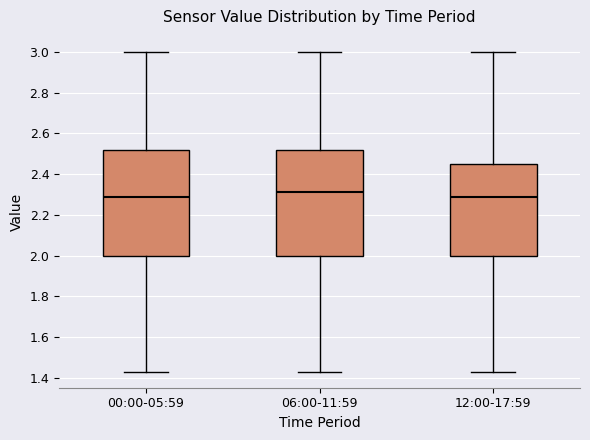

Reading left to right, transcribe this box plot: for each box, give where its median line is, the range the box spans, and where its two whiskers end, as read against the y-axis. The values are not printed on the chart, so give them approximately, as read against the axis.

00:00-05:59: median 2.30, box 2.00 to 2.52, whiskers 1.44 to 3.00
06:00-11:59: median 2.32, box 2.00 to 2.52, whiskers 1.44 to 3.00
12:00-17:59: median 2.30, box 2.00 to 2.44, whiskers 1.44 to 3.00